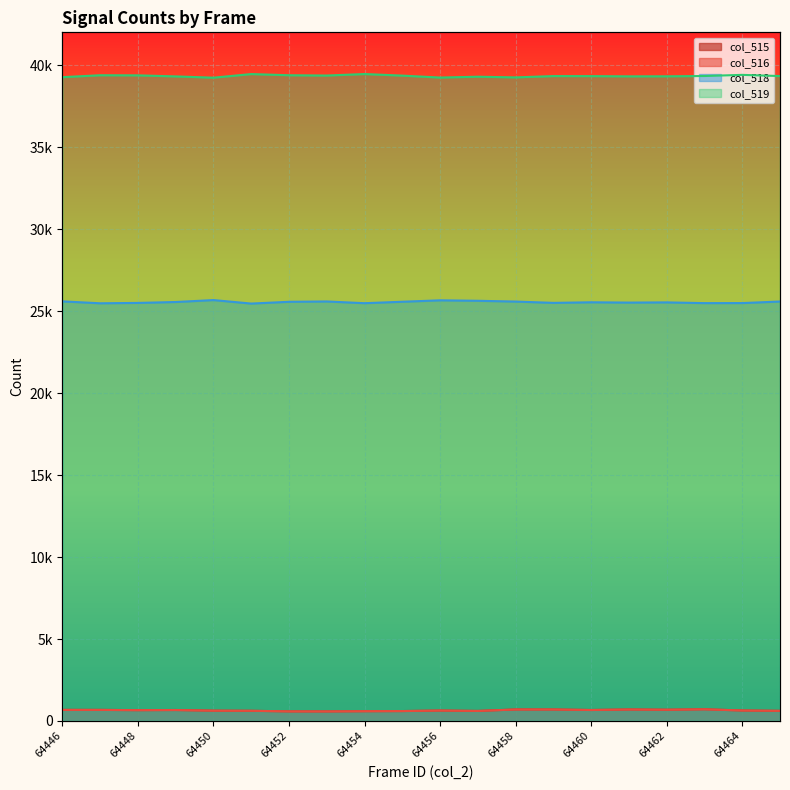

What is the smallest value displayed?

584